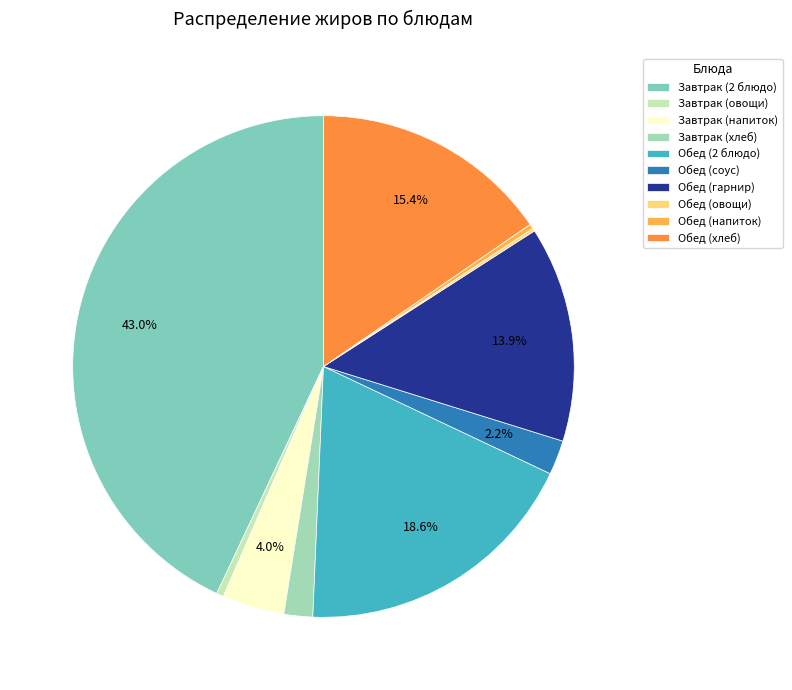

Is Обед (2 блюдо) the majority of the pie?

No